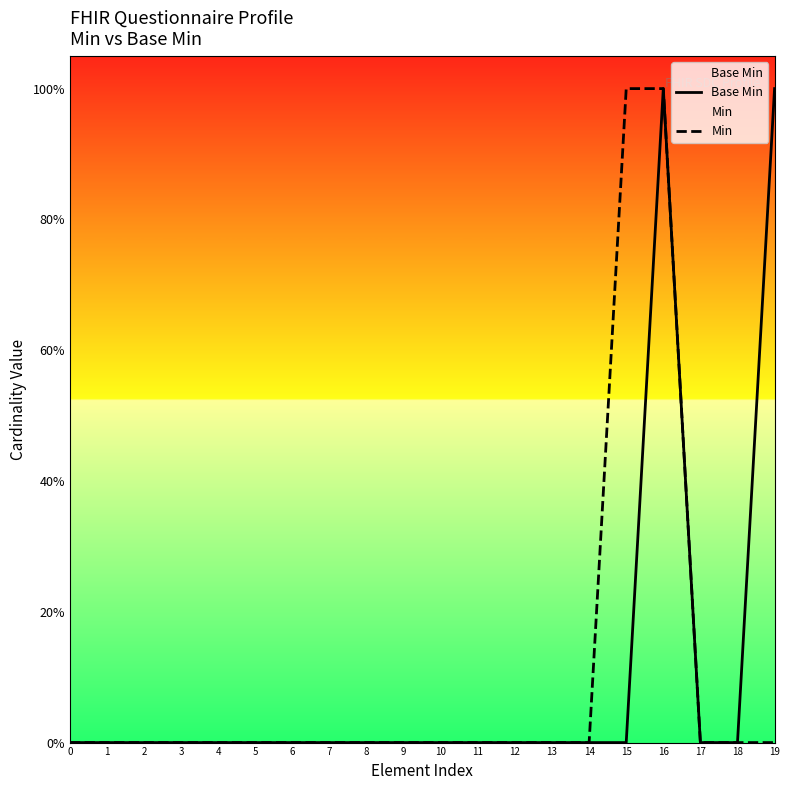

How many lines are shown in the chart?

2